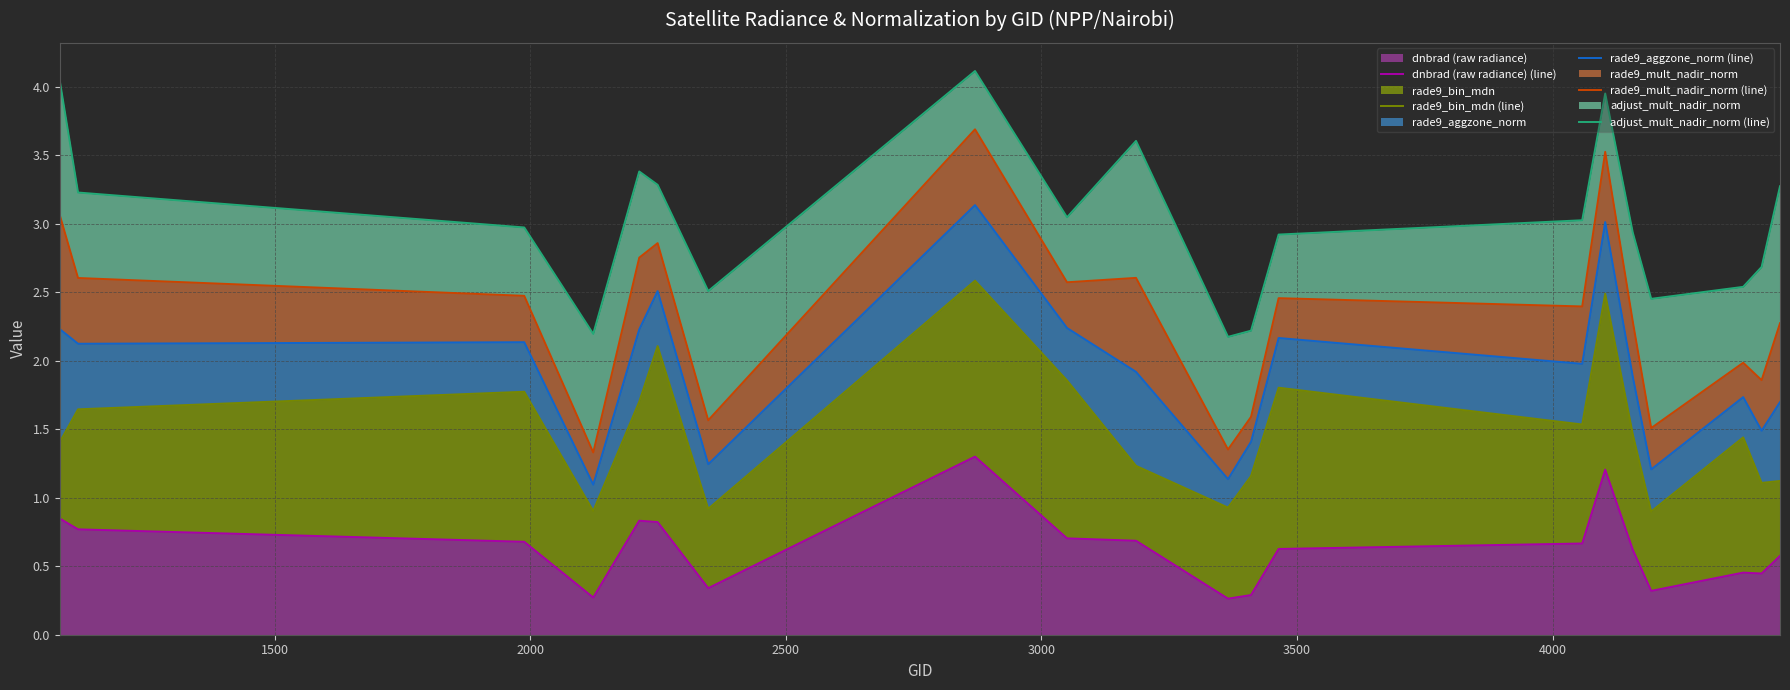

Which series has the largest range (max minus min)?

rade9_mult_nadir_norm (line)